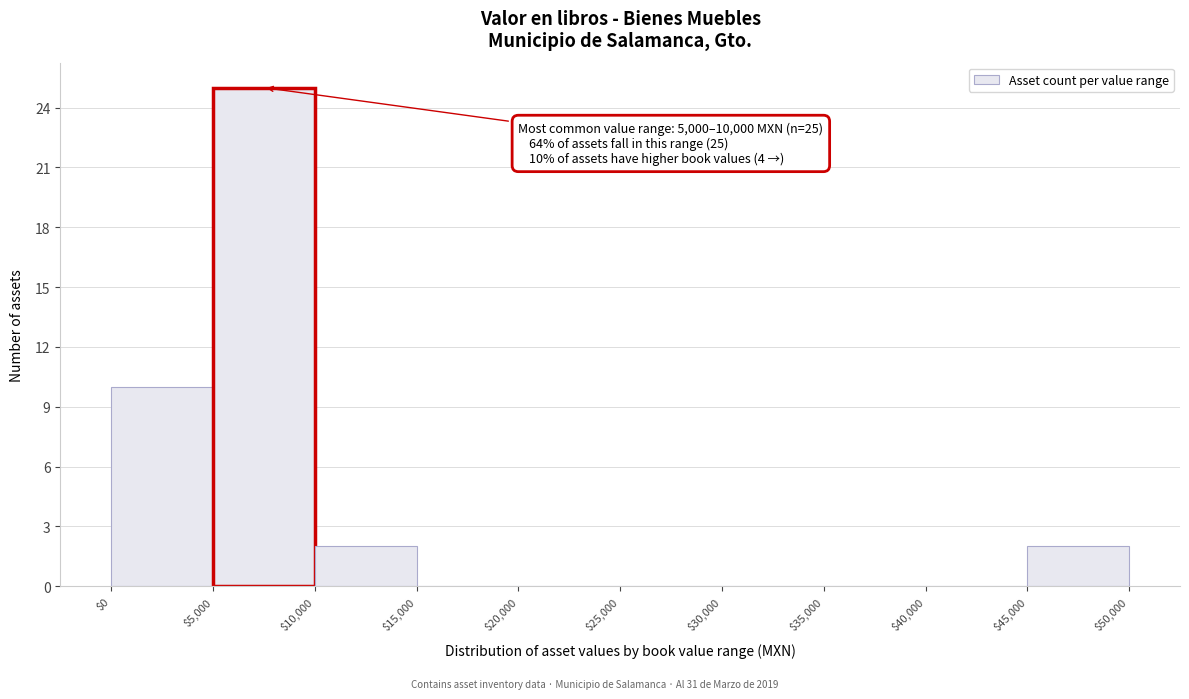

Which range on the x-axis has the tallest bar?

$5,000 to $10,000